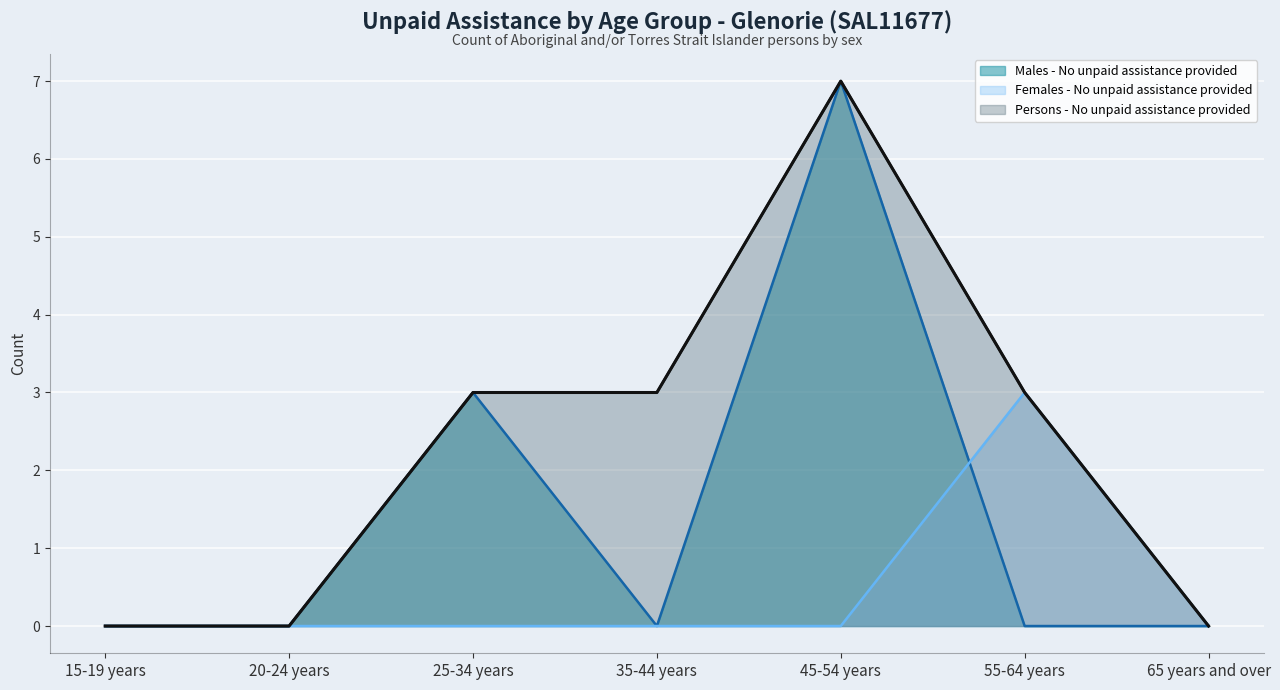

Count the Persons - No unpaid assistance provided values in the range 0 to 3.

6